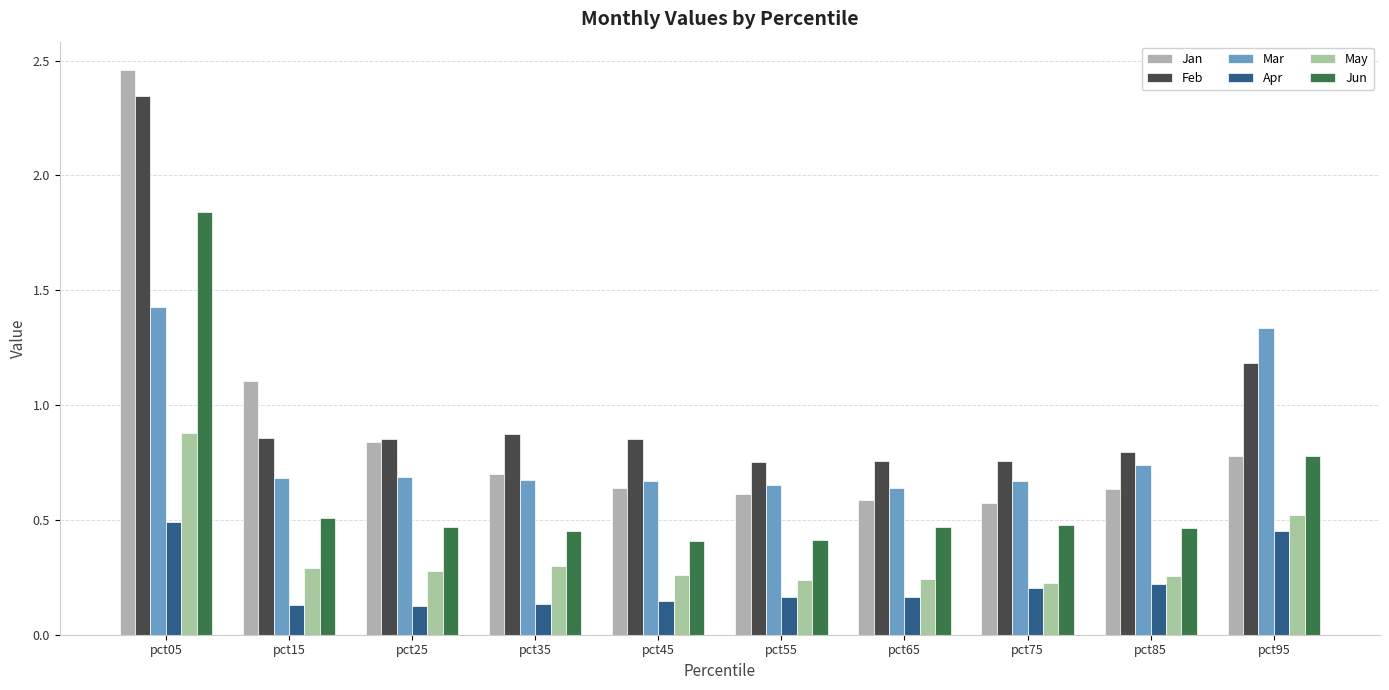

Rank the categories by Apr value from highest to lowest.

pct05, pct95, pct85, pct75, pct65, pct55, pct45, pct35, pct15, pct25